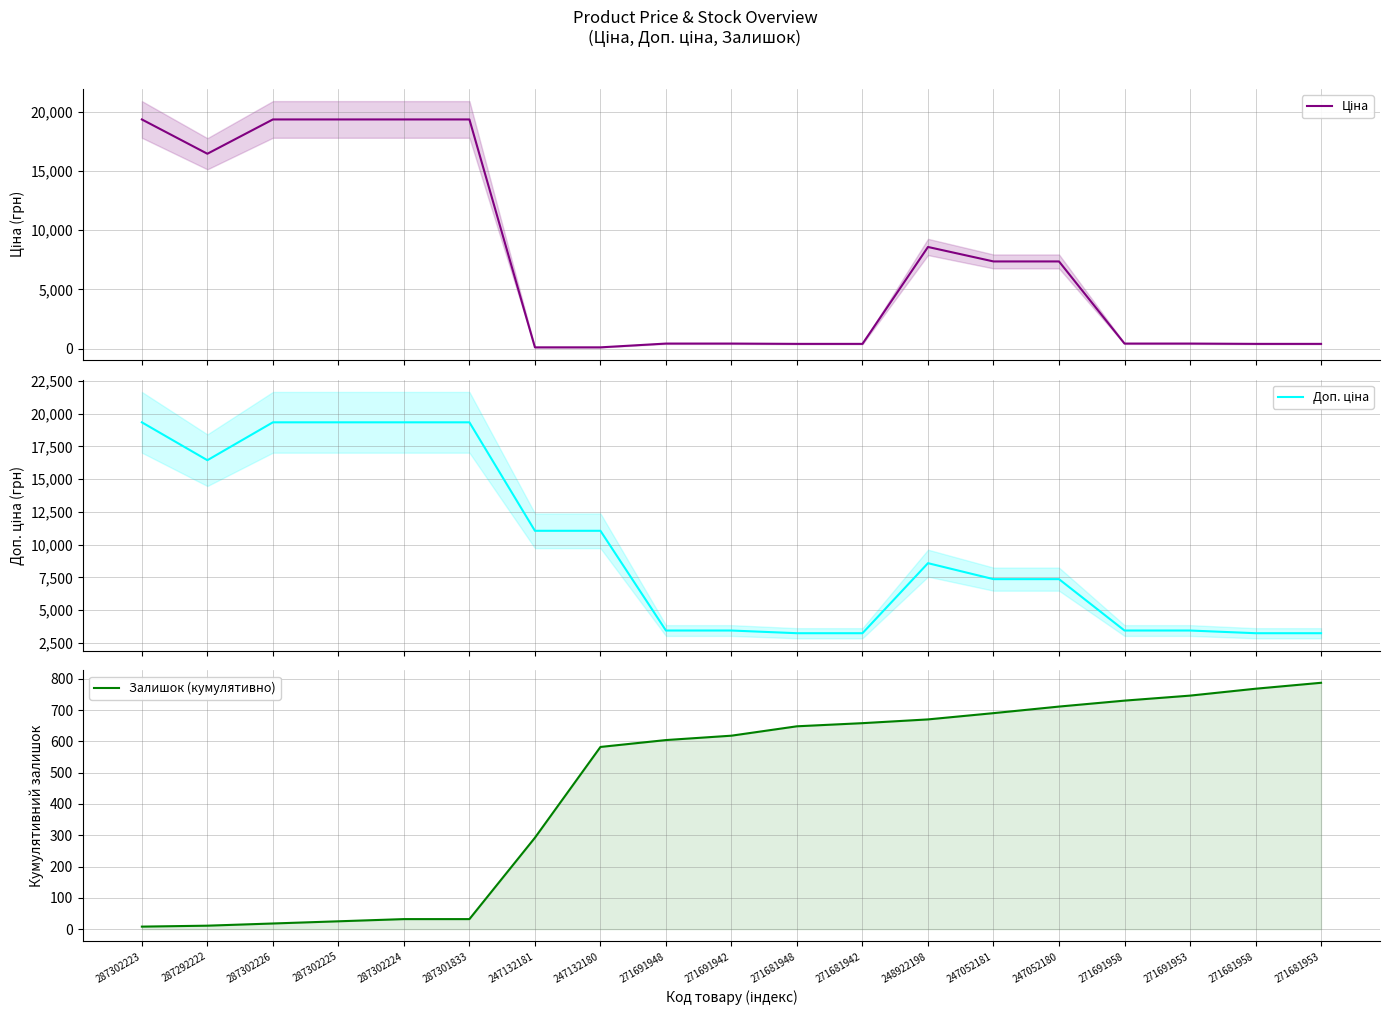

Which category has the lowest value in the Залишок (кумулятивно) series?

287302223